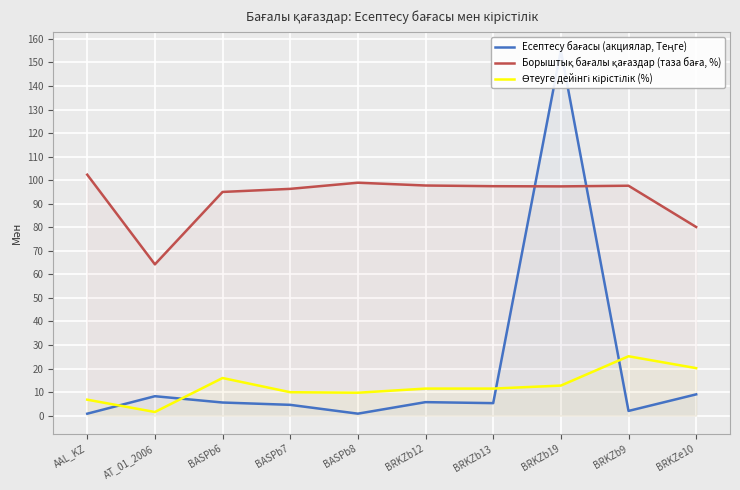

Is it true that Есептесу бағасы (акциялар, Теңге) equals 8.1 at BASPb7?

False